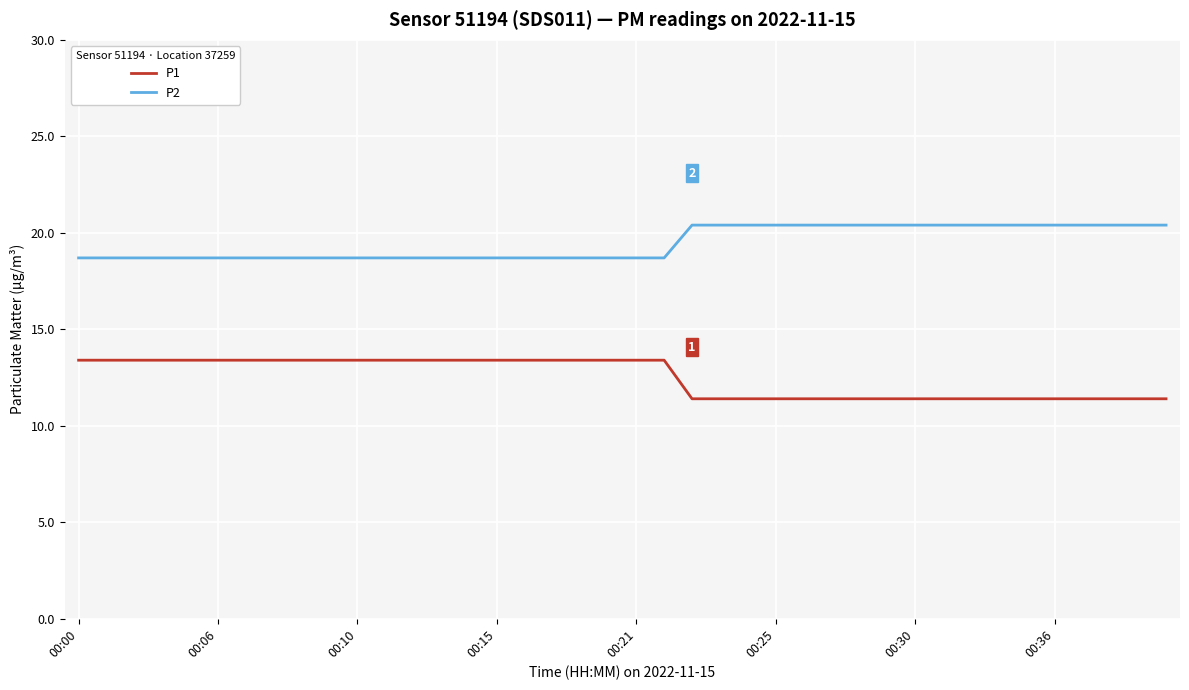

List the series in order of their peak value, lowest first.

P1, P2